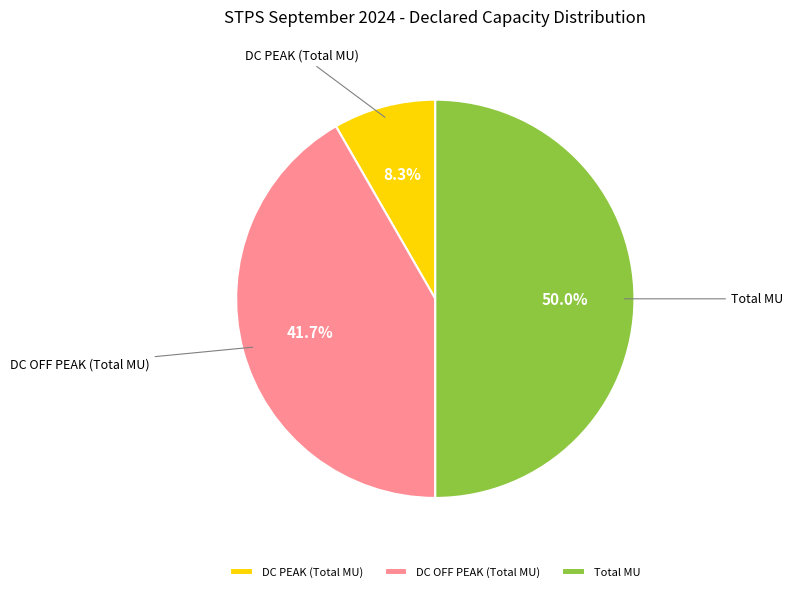

Is the sum of DC OFF PEAK (Total MU) and Total MU greater than half?

Yes